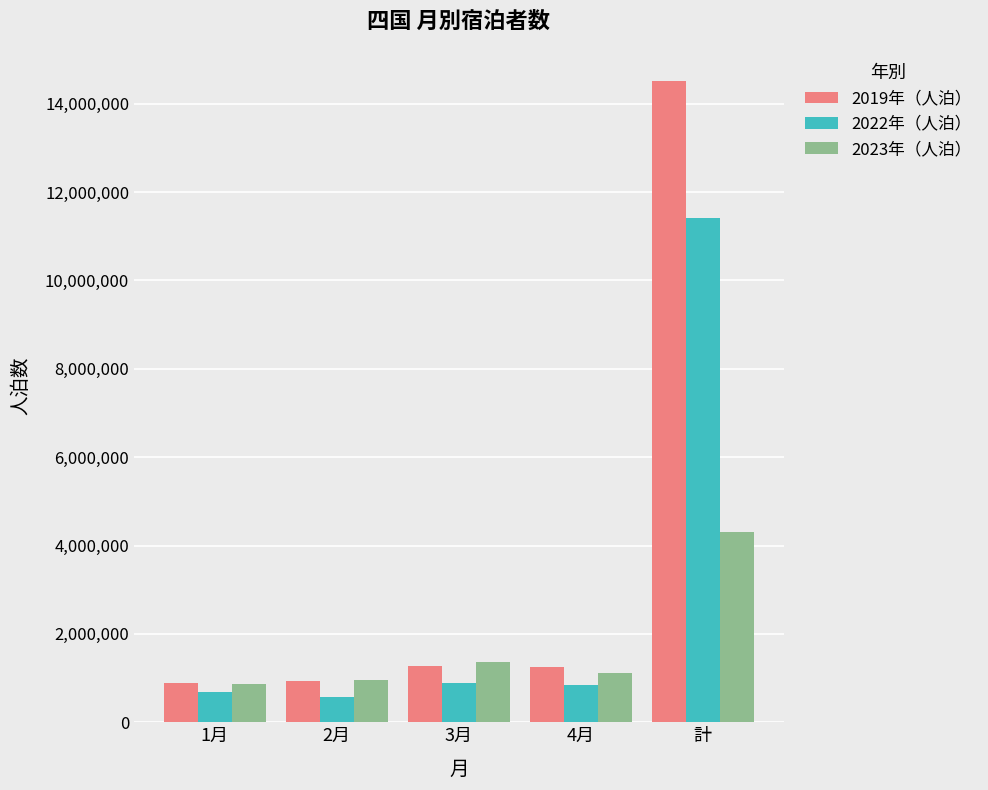

What is the total value across all series at 計?

30235910